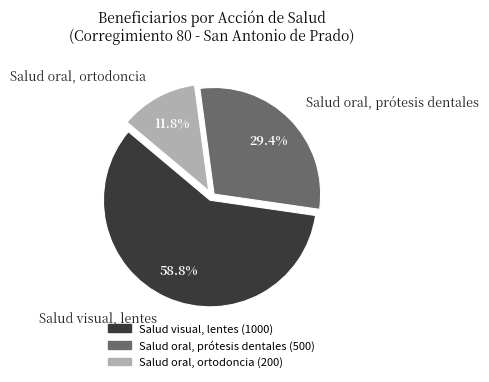

To the nearest percent, what is the difference between the Salud visual, lentes and Salud oral, ortodoncia slice percentages?

47%